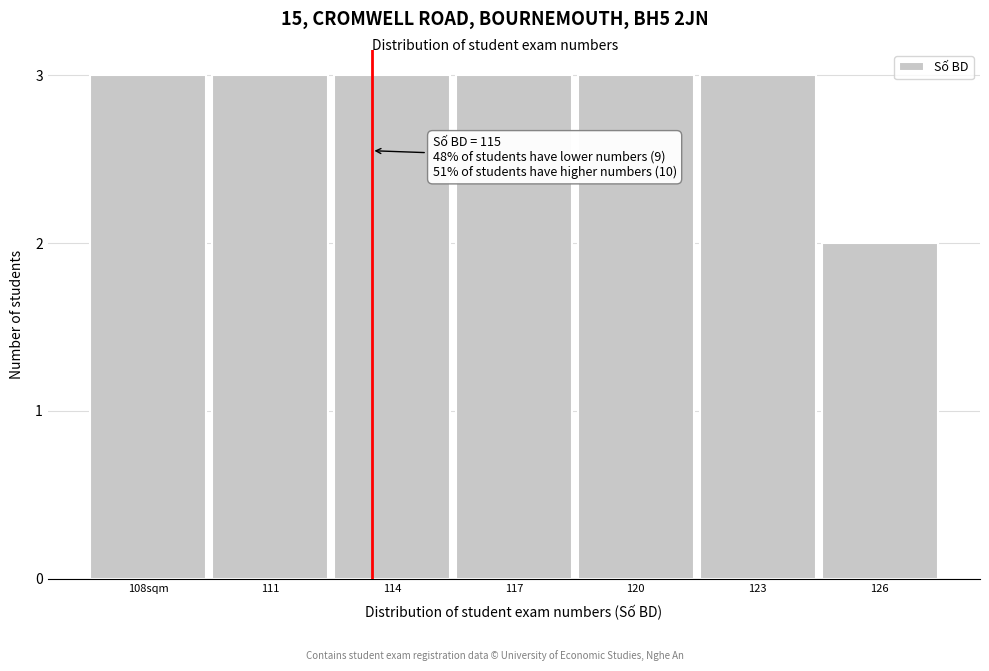

Reading right to left, transcribe all the data shown in this chart.

126=2	123=3	120=3	117=3	114=3	111=3	108sqm=3